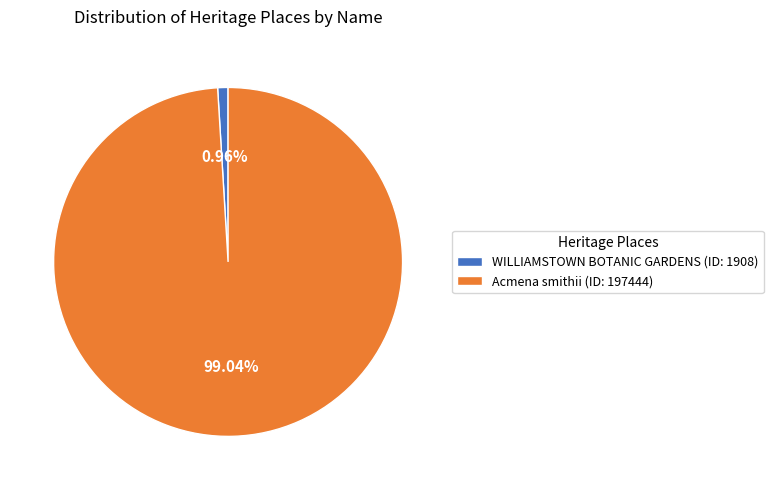

Which slice is the smallest?

WILLIAMSTOWN BOTANIC GARDENS